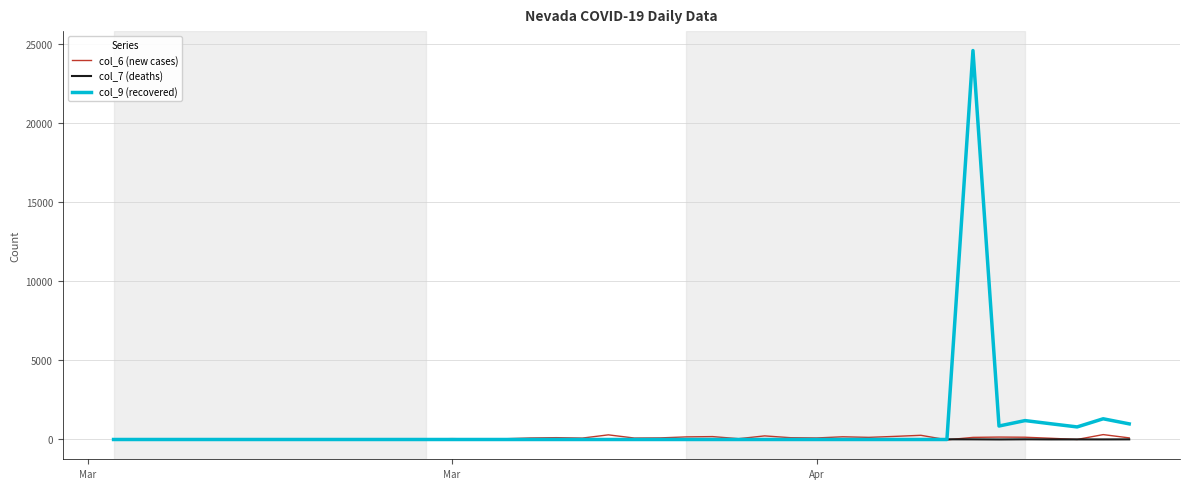

Which series has the widest spread of values?

col_9 (recovered)